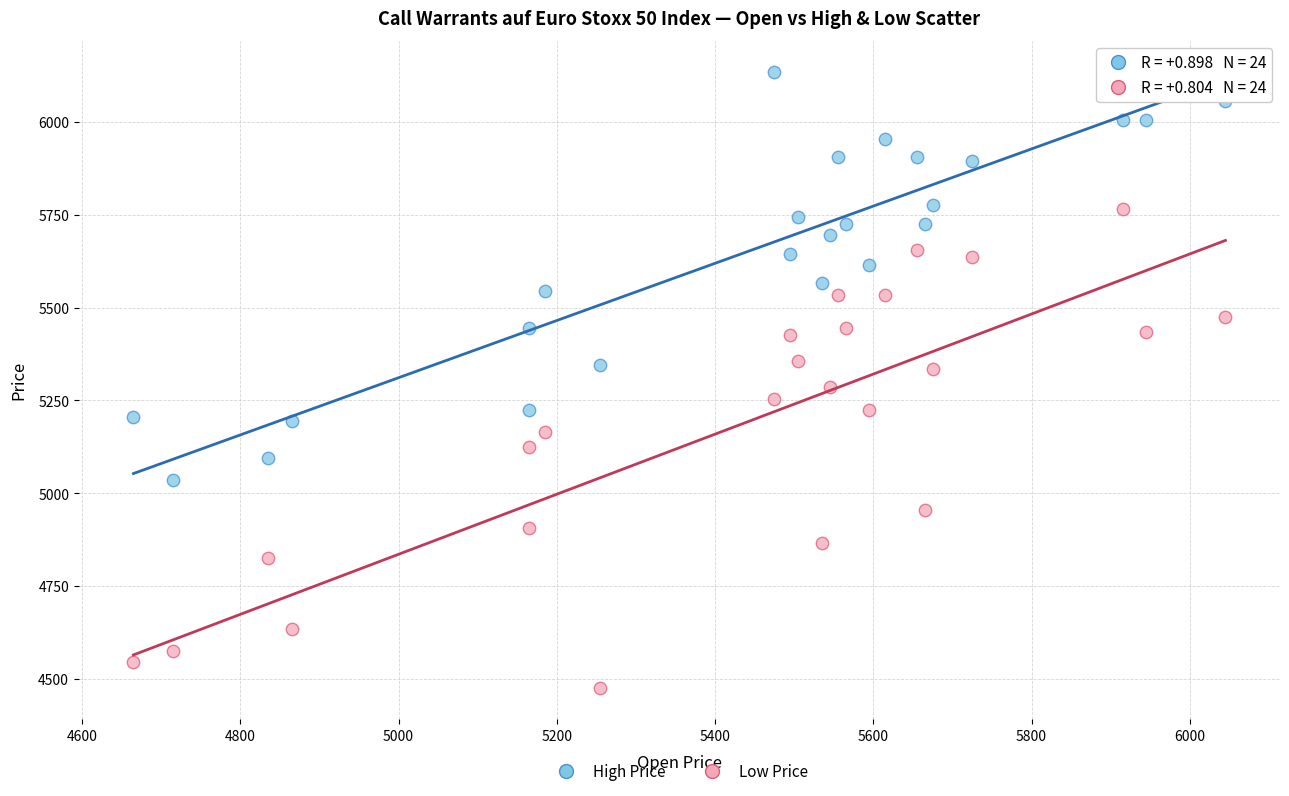

Across all data points, what is the range of X values (max minus min)?

1380